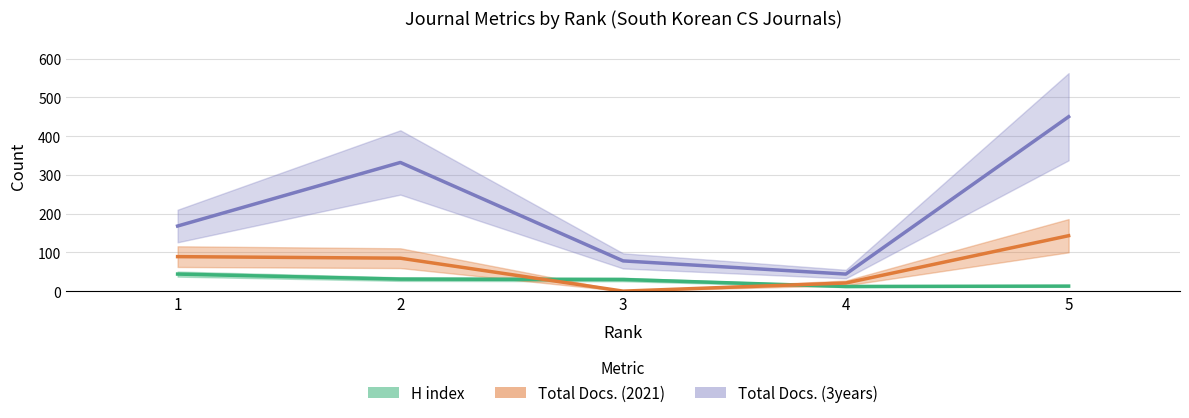

How many interior local valleys does the Total Docs. (2021) series have?

1